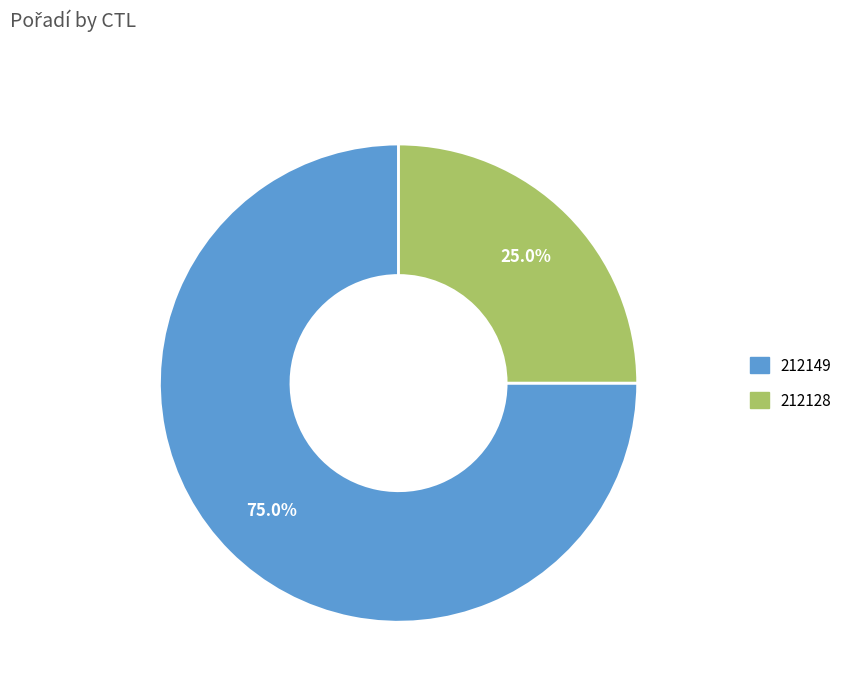

How many segments does this pie chart have?

2